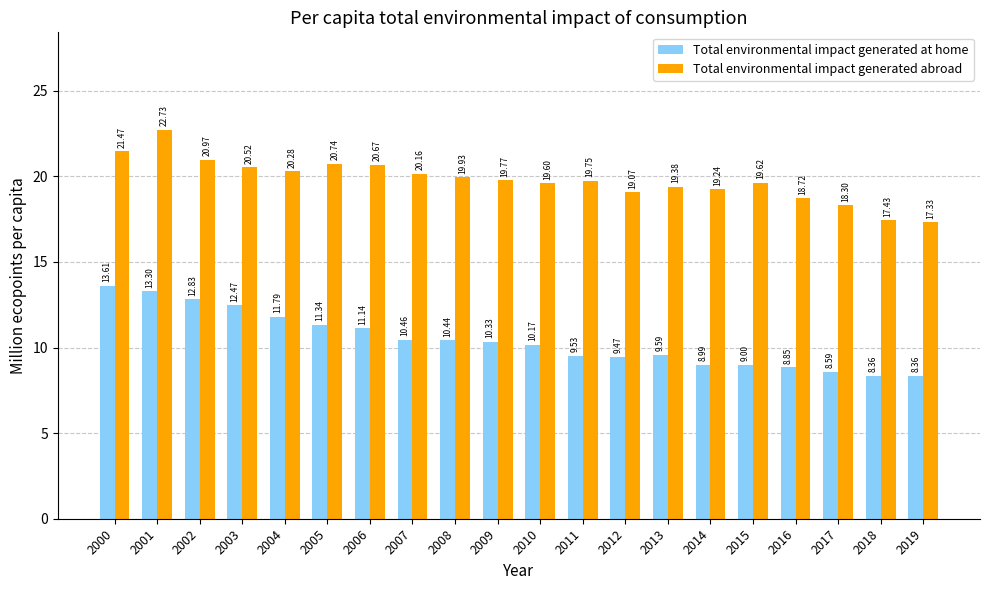

Which series has the largest total across all categories?

Total environmental impact generated abroad